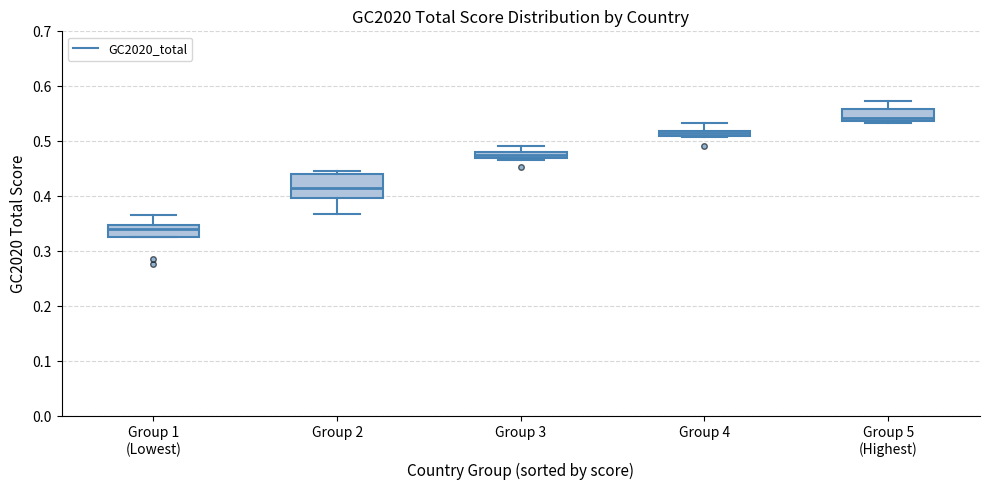

Where is the lower edge of the box for Group 3 on the y-axis? The values are not printed on the chart, so give them approximately, as read against the axis.

0.47